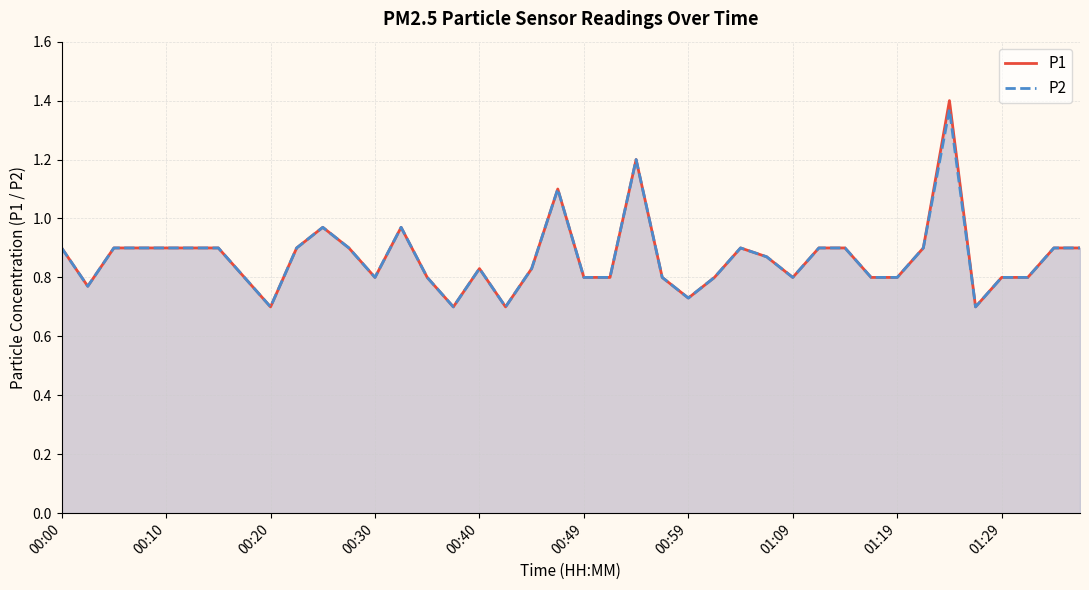

How many lines are shown in the chart?

2